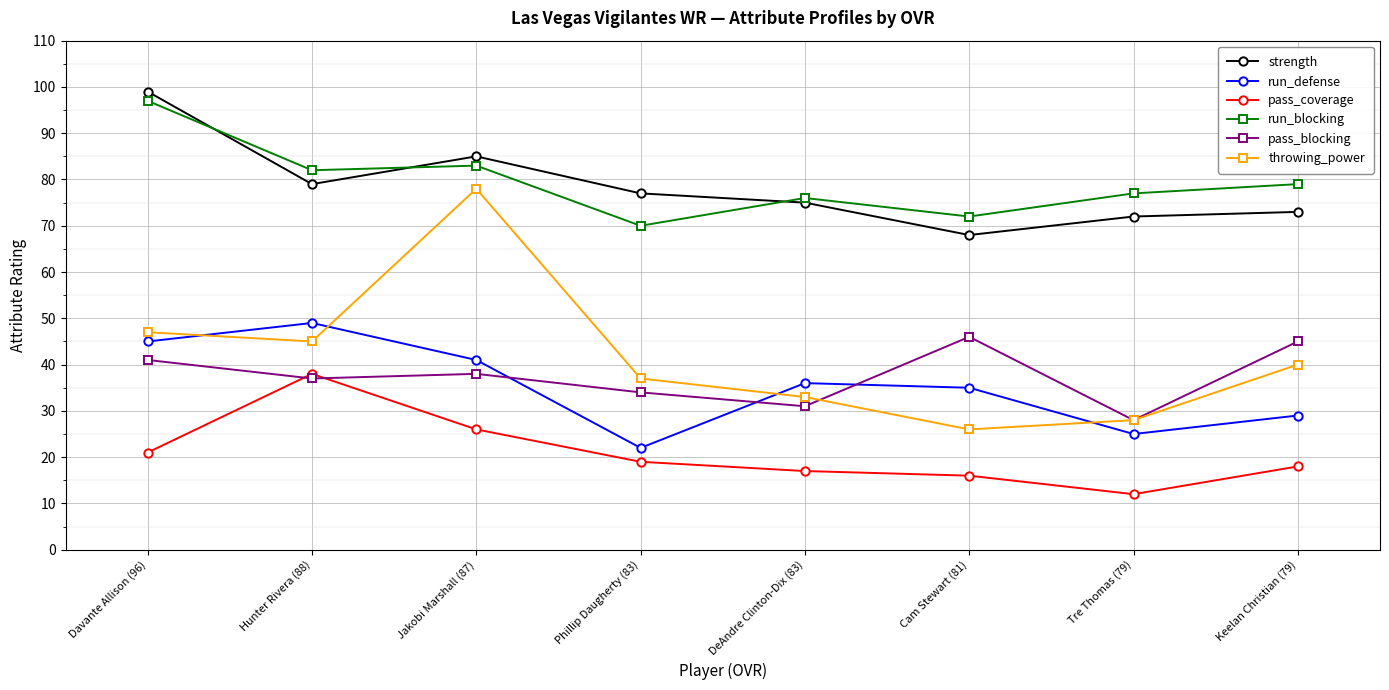

Which category has the lowest value across all series?

Tre Thomas (79)